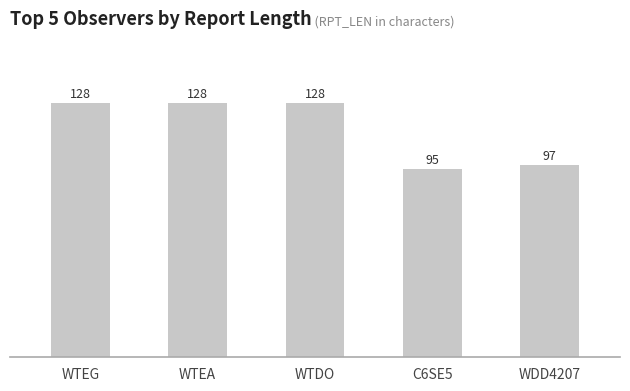

Reading left to right, list all the values displayed in this chart.

WTEG=128	WTEA=128	WTDO=128	C6SE5=95	WDD4207=97